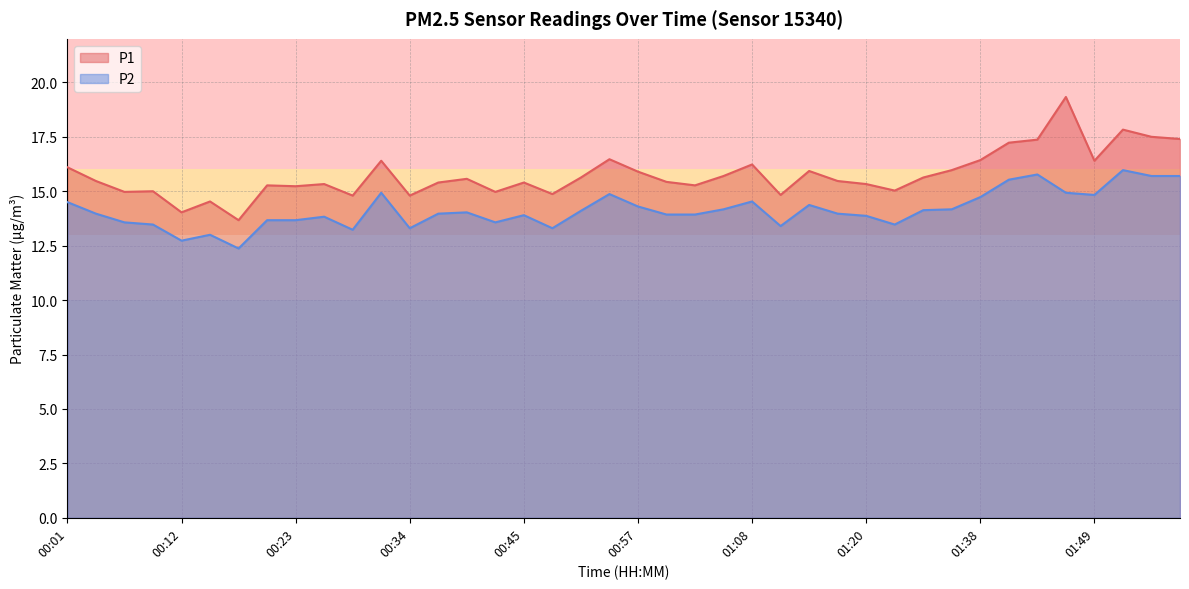

What position from the right is 00:18?

34